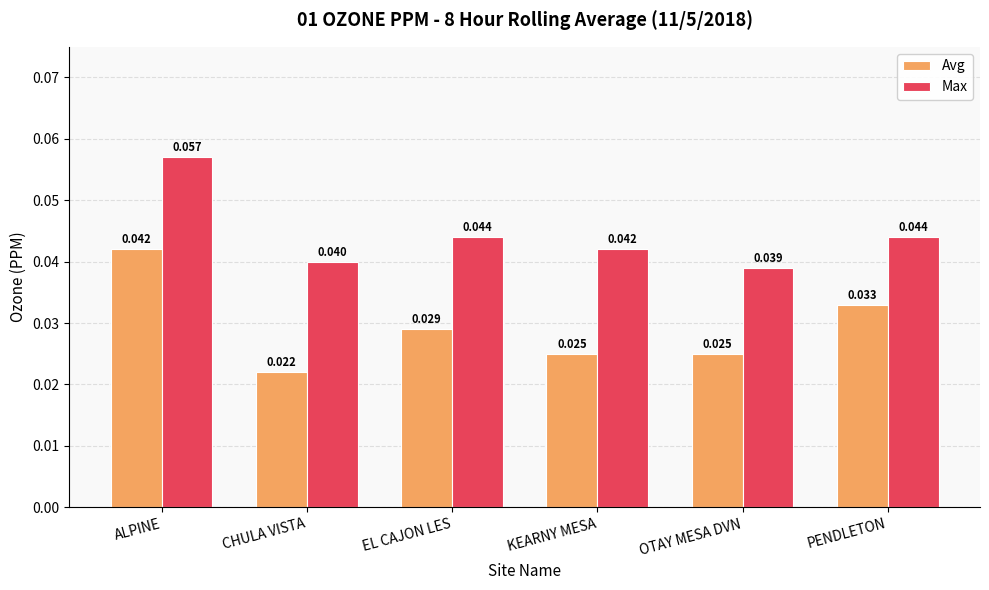

Which category has the highest value across all series?

ALPINE